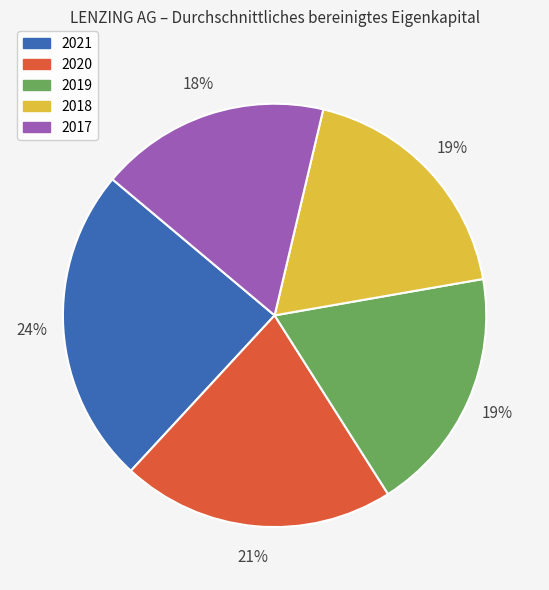

How many segments does this pie chart have?

5